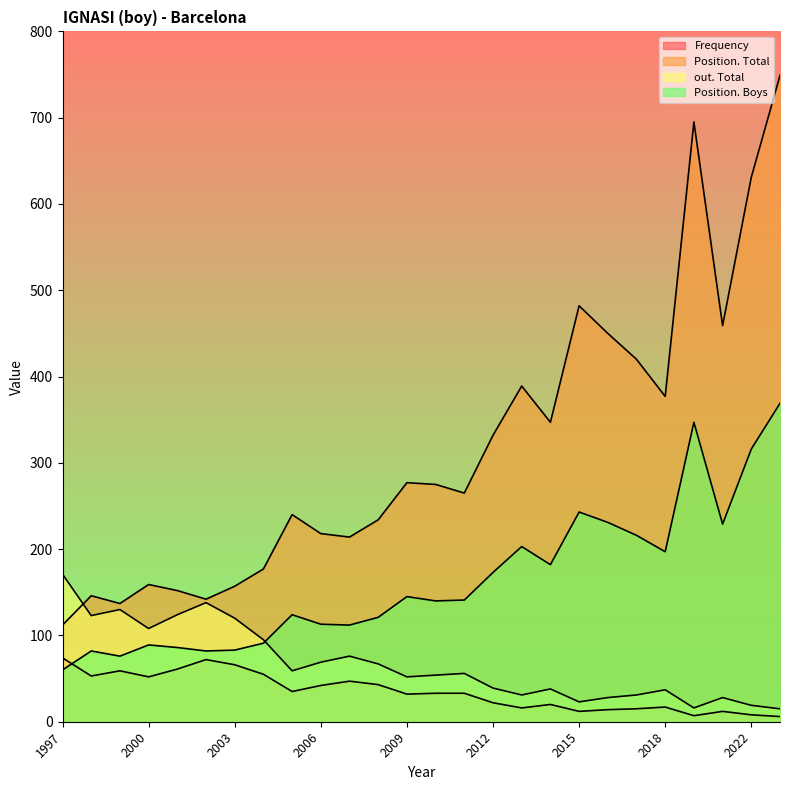

What is the highest value of the Position. Boys series?

369